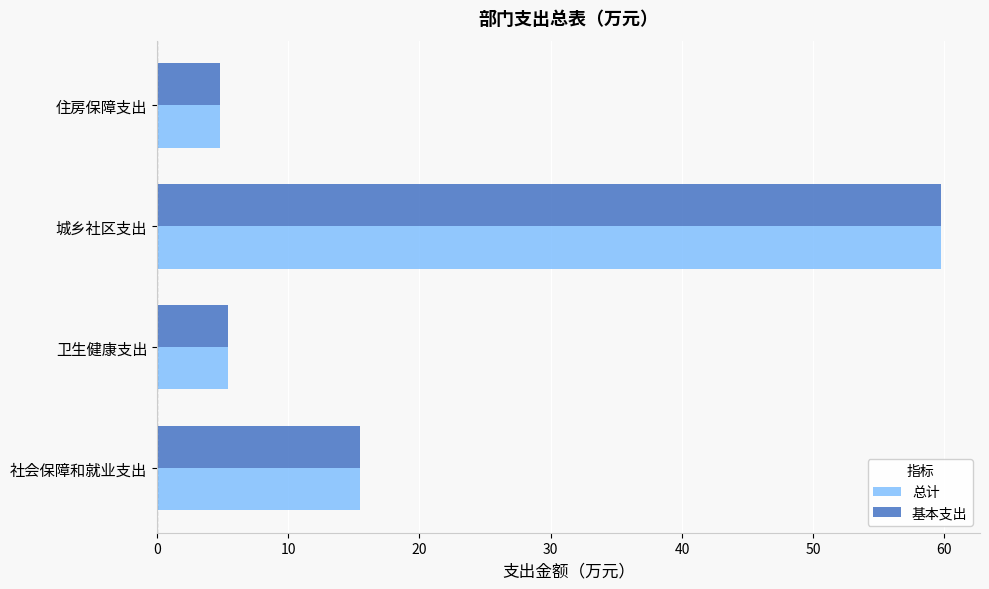

The value of 基本支出 at 城乡社区支出 is 88.5. True or false?

False